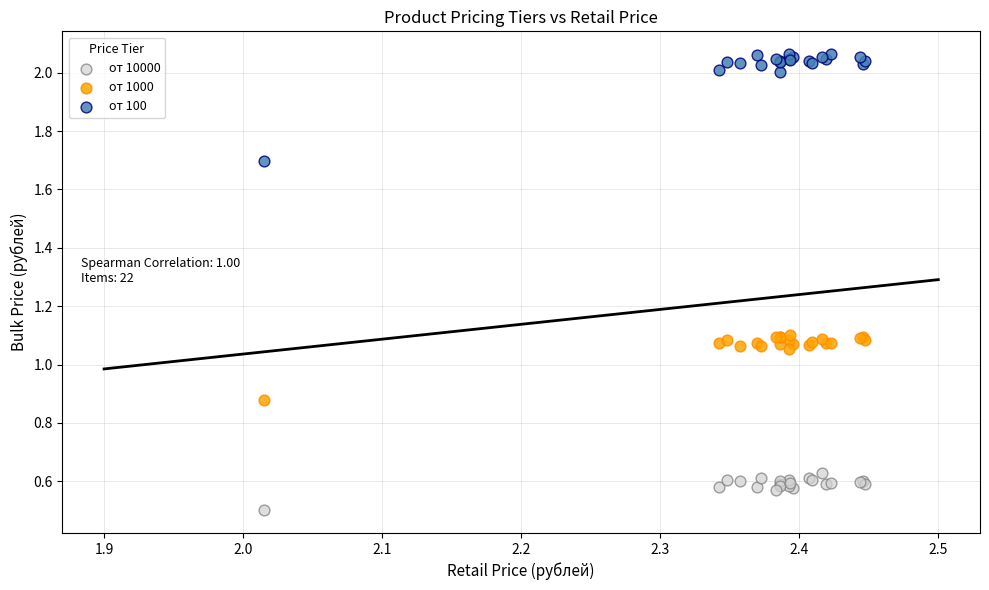

What is the X range (max minus min) for the scatter plot?

0.4